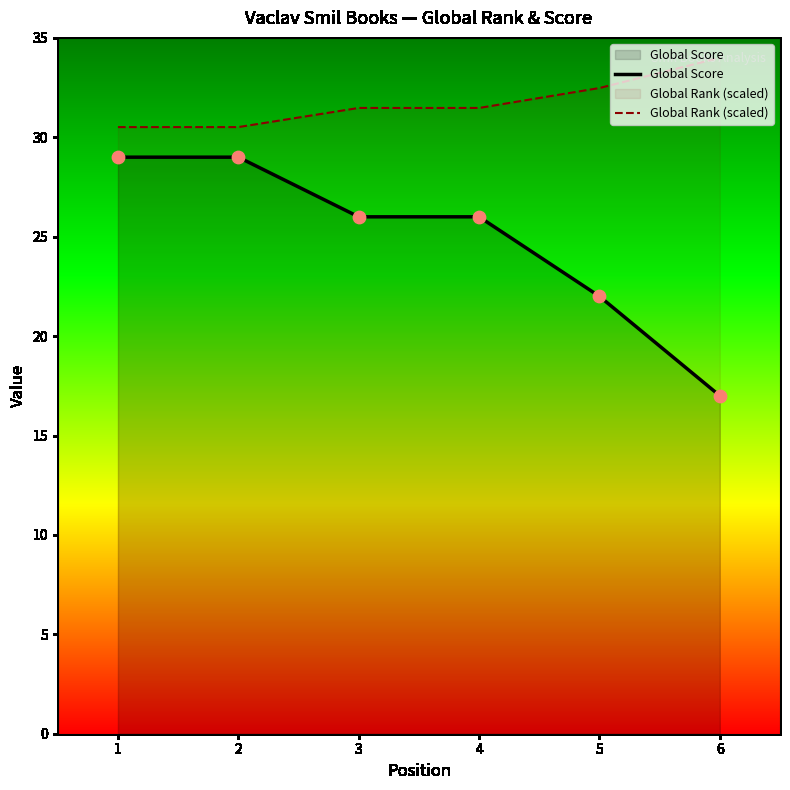

What is the total value across all series at 3?

57.5